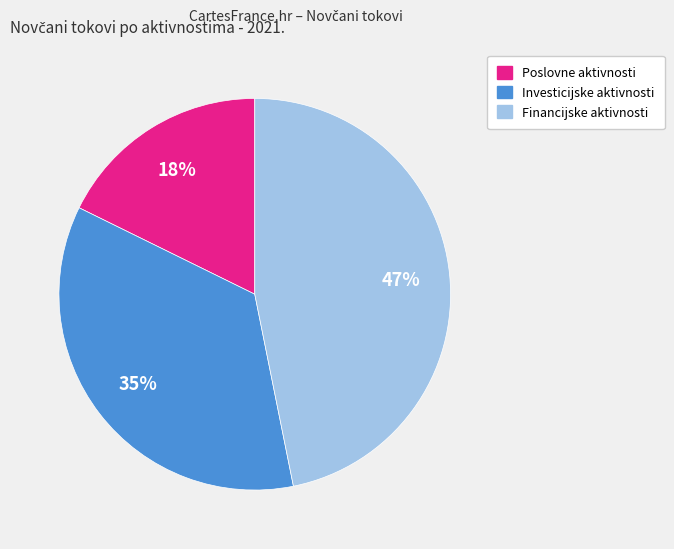

To the nearest percent, what is the average slice percentage?

33%